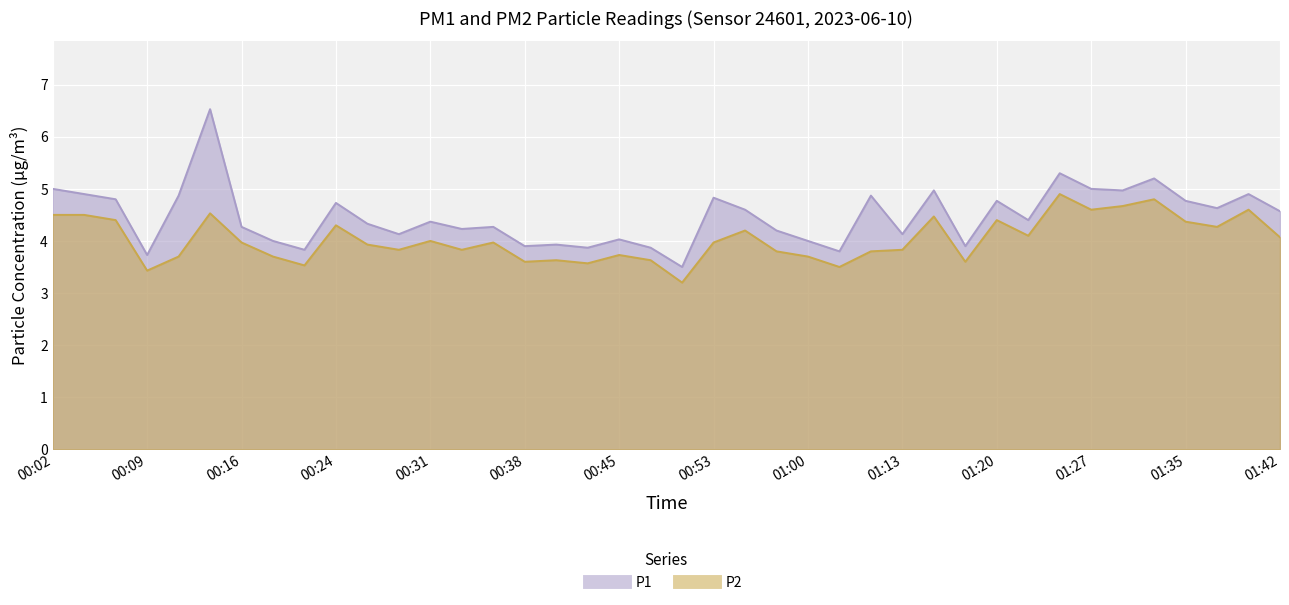

The value of P2 at 01:42 is 4.1. True or false?

True